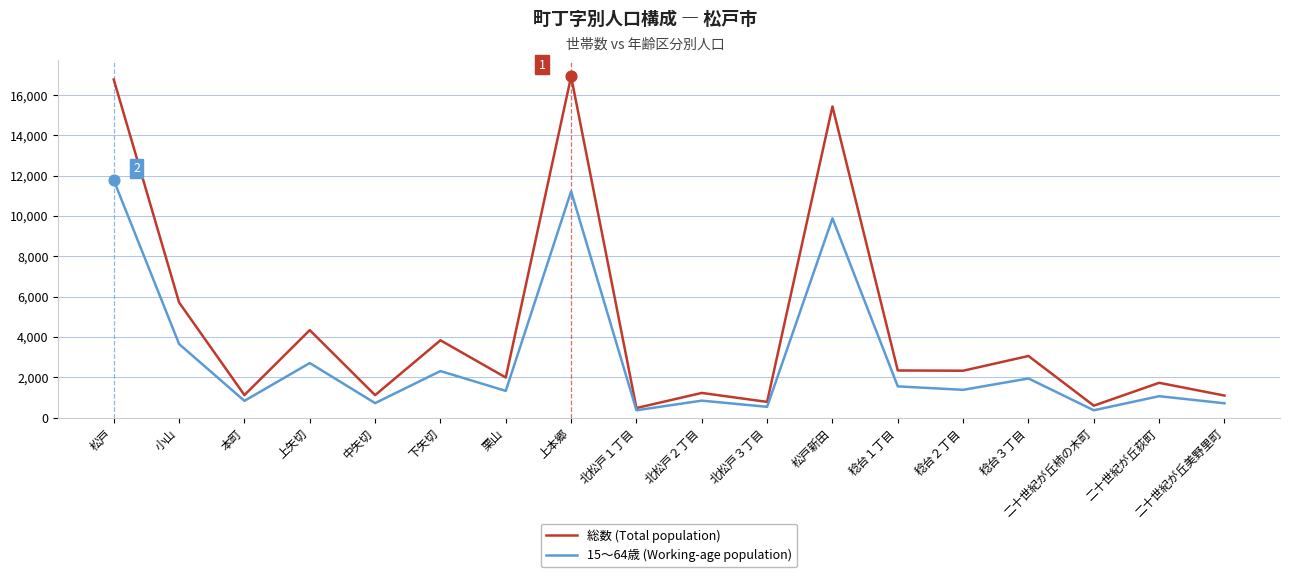

At how many categories does at least one series exceed 12270?

3